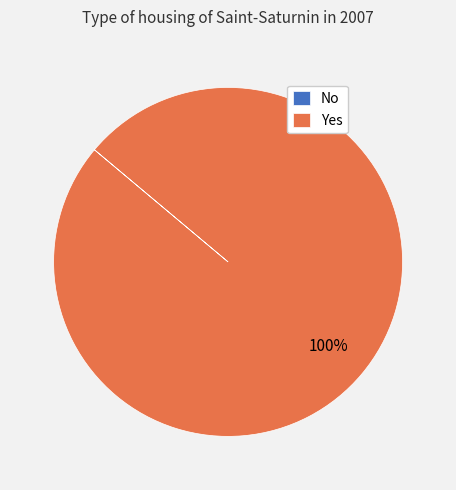

The Yes slice represents 85% of the pie. True or false?

False